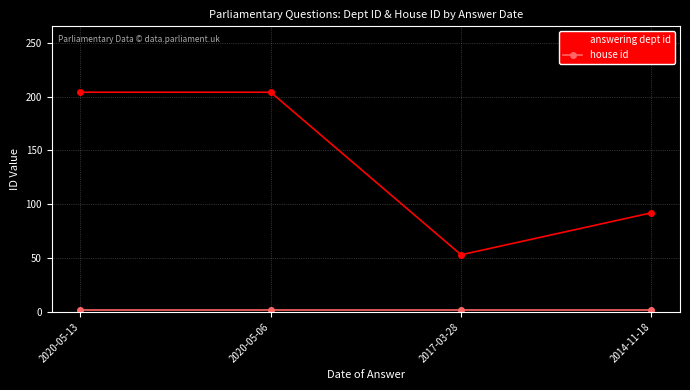

What is the sum of all answering dept id values?

553